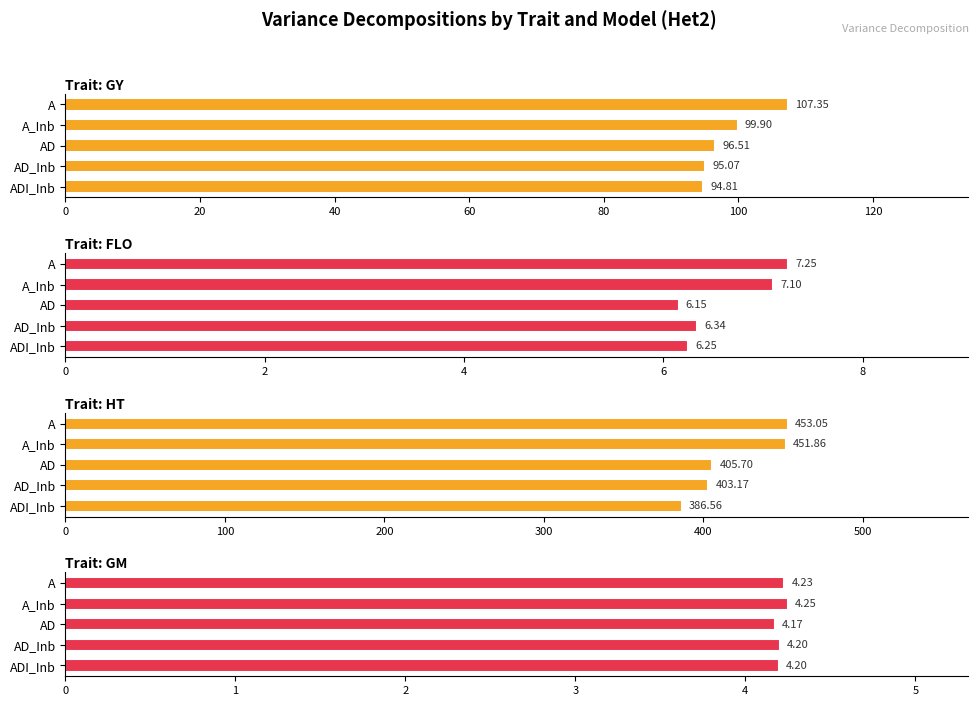

Rank the series at AD from highest to lowest value.

HT, GY, FLO, GM